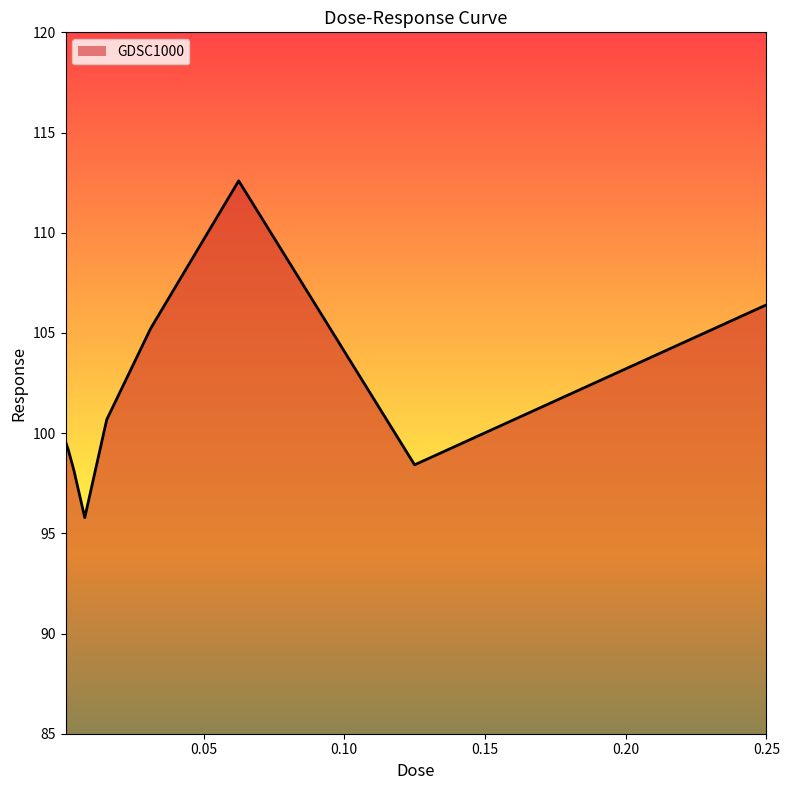

True or false: the data shows 46.1 at 0.00390625.

False